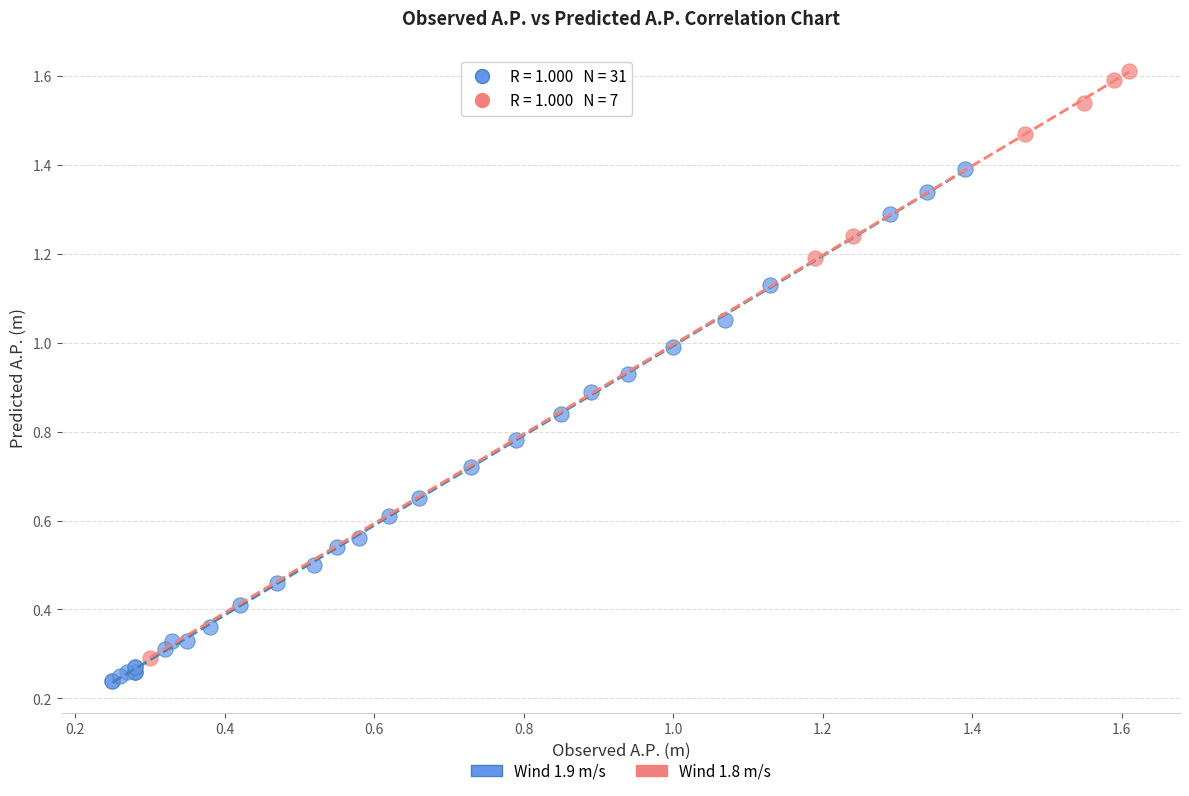

Which series has the widest spread of Y values?

Wind 1.8 m/s